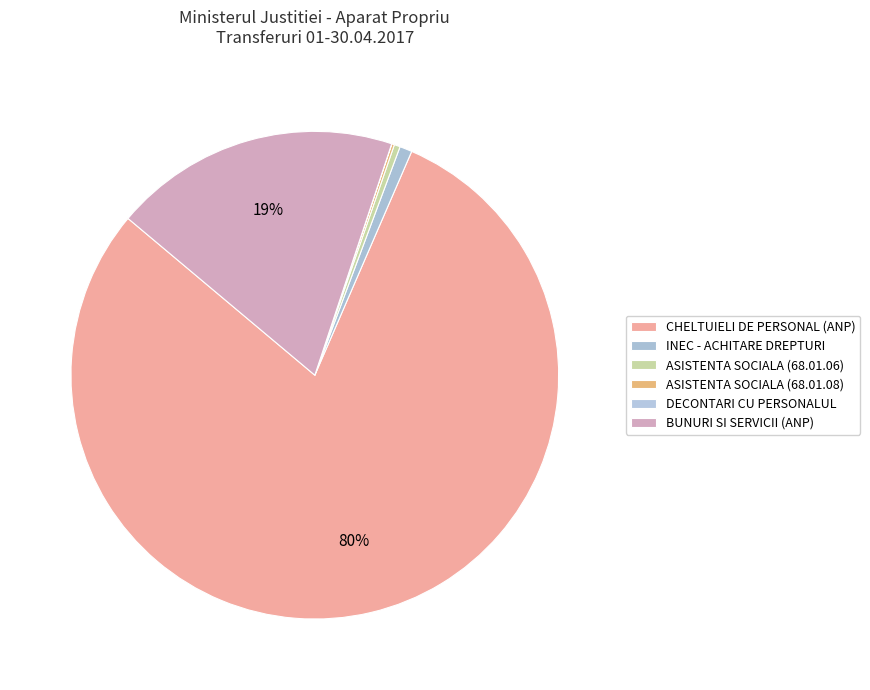

Which category has the biggest portion of the pie?

TRANSFERURI ANP- CHELTUIELI DE PERSONAL